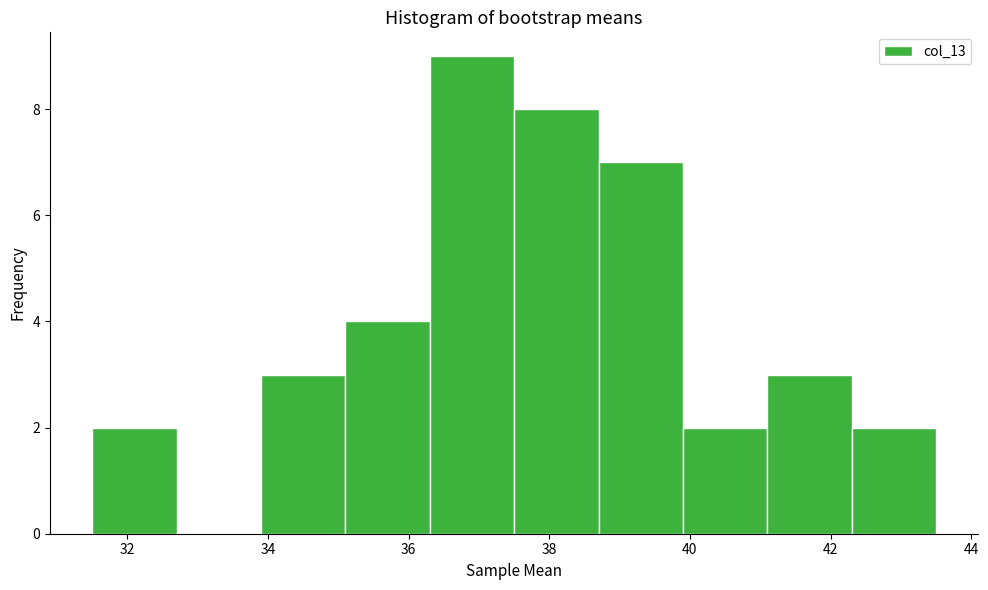

Over which range of the x-axis is the bar tallest?

36.3 to 37.5